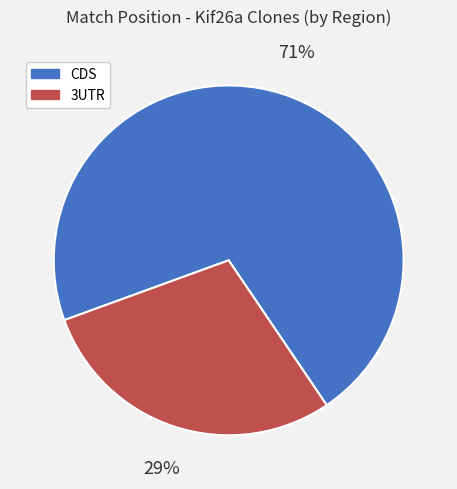

Is there a majority slice in this chart?

Yes